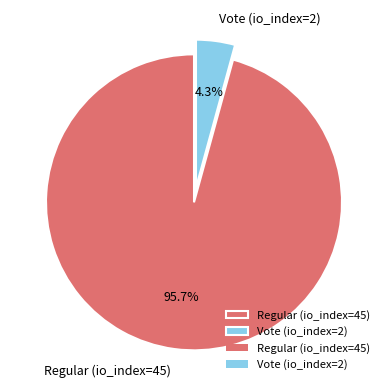

Which has a higher value, Regular (io_index=45) or Vote (io_index=2)?

Regular (io_index=45)